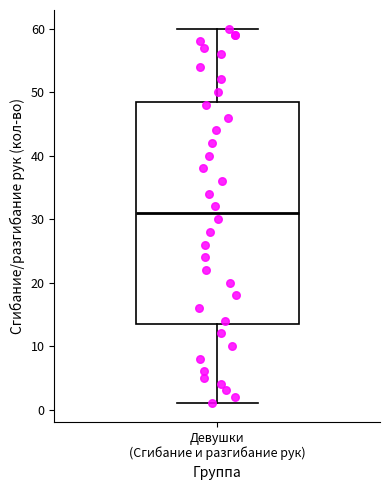

Where is the upper edge of the box for Девушки (Сгибание и разгибание рук) on the y-axis? The values are not printed on the chart, so give them approximately, as read against the axis.

49